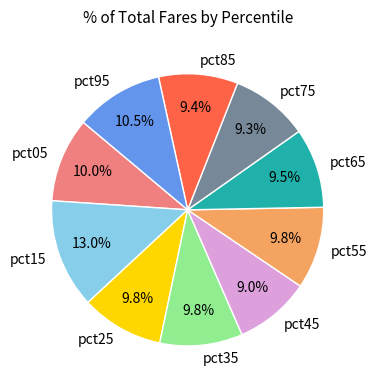

To the nearest percent, what is the average slice percentage?

10%